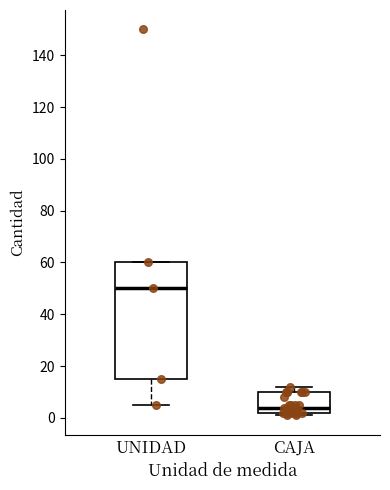

Where is the lower edge of the box for CAJA on the y-axis? The values are not printed on the chart, so give them approximately, as read against the axis.

2